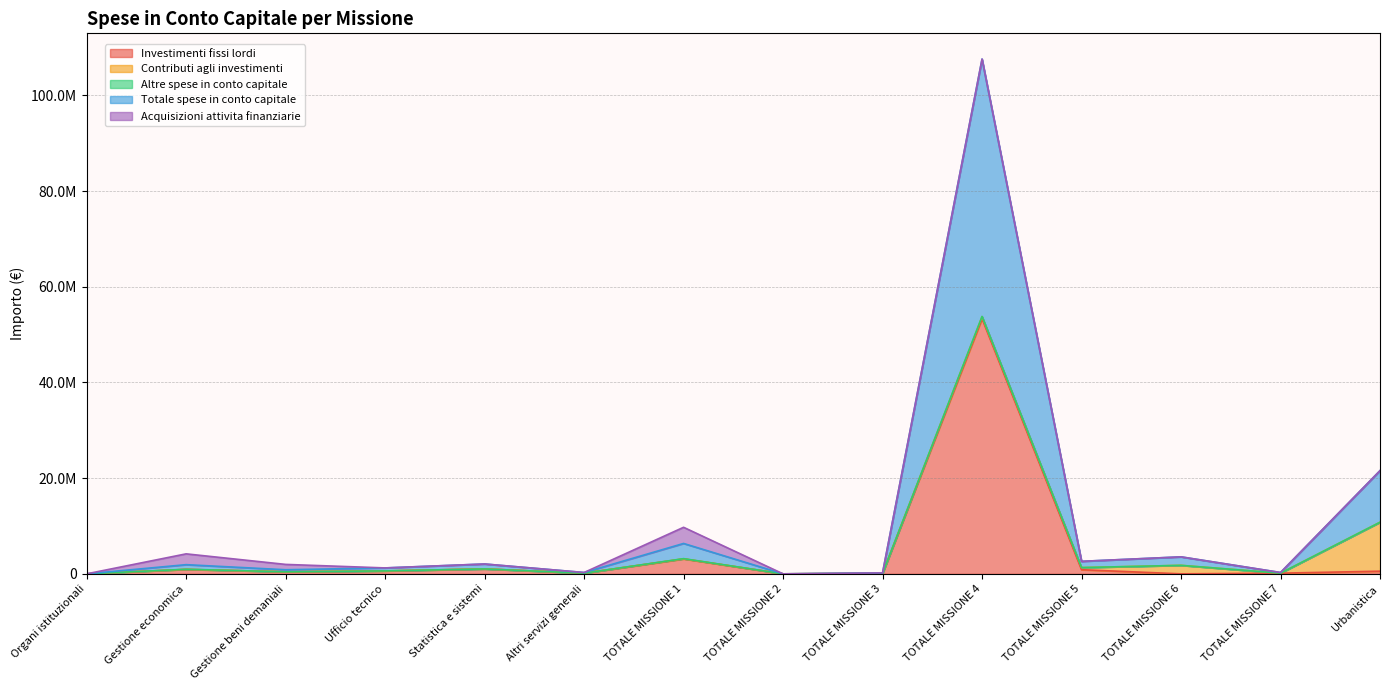

What is the sum of all Altre spese in conto capitale values?

102329.7